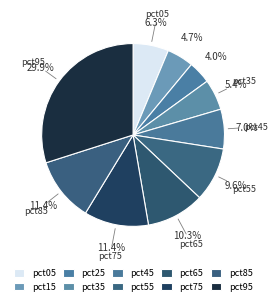

Is there any slice that represents more than half of the pie?

No